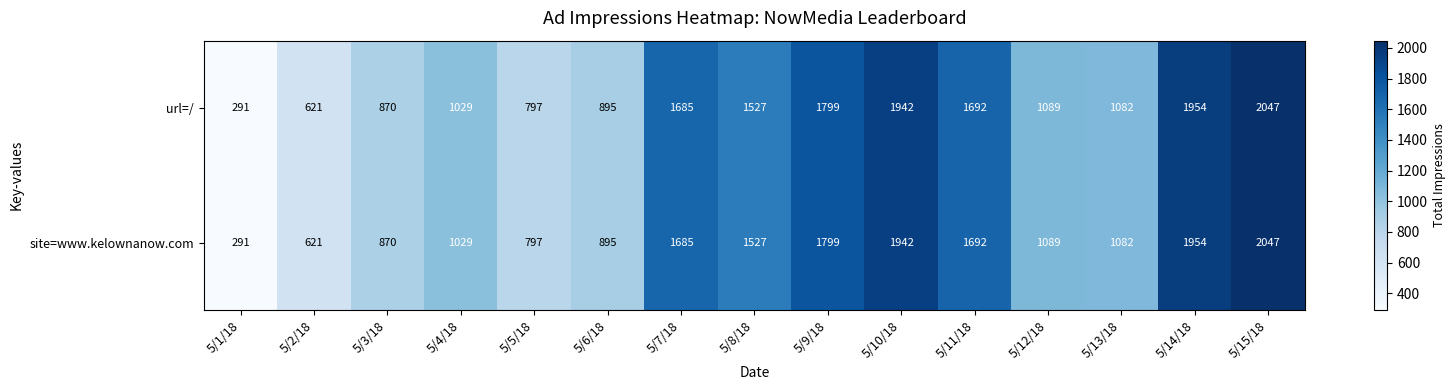

Reading left to right, list all the values displayed in this chart.

url=/: 291	621	870	1029	797	895	1685	1527	1799	1942	1692	1089	1082	1954	2047
site=www.kelownanow.com: 291	621	870	1029	797	895	1685	1527	1799	1942	1692	1089	1082	1954	2047